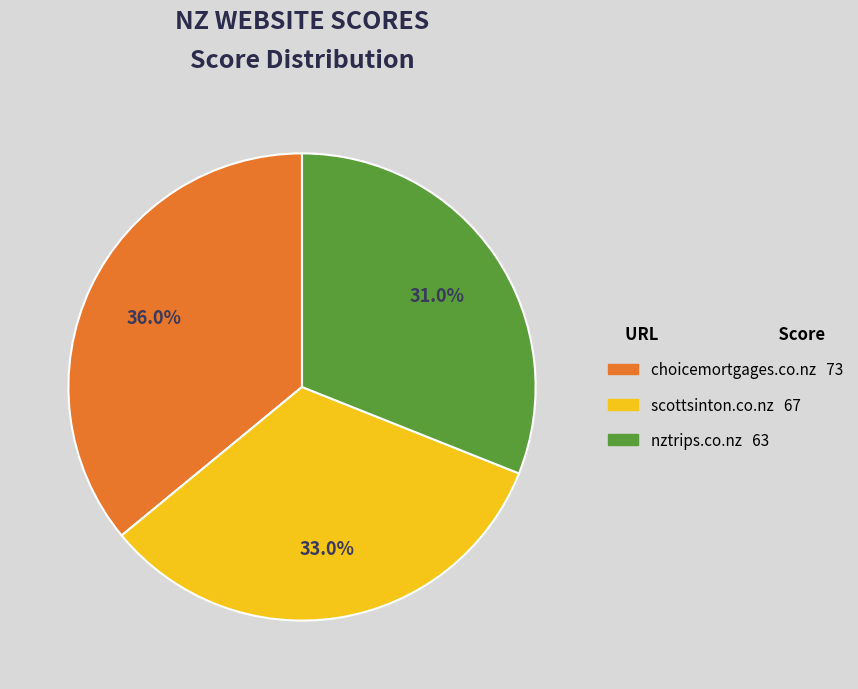

Between scottsinton.co.nz and nztrips.co.nz, which is larger?

scottsinton.co.nz